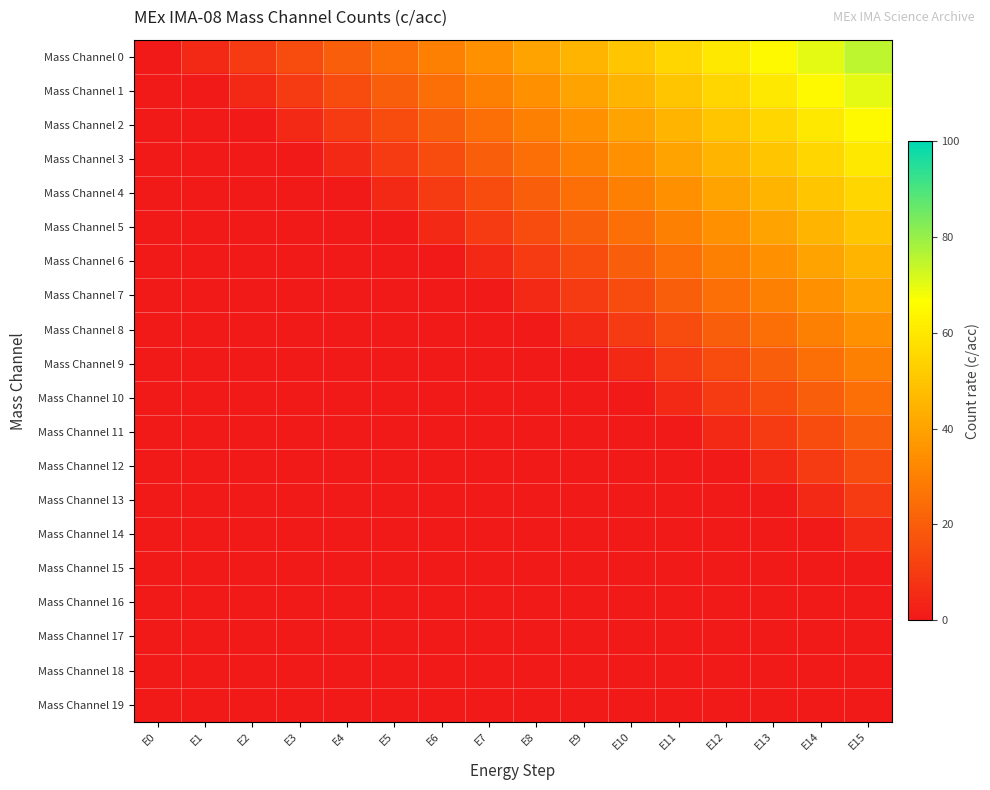

At which category does the chart reach its peak across all series?

E15